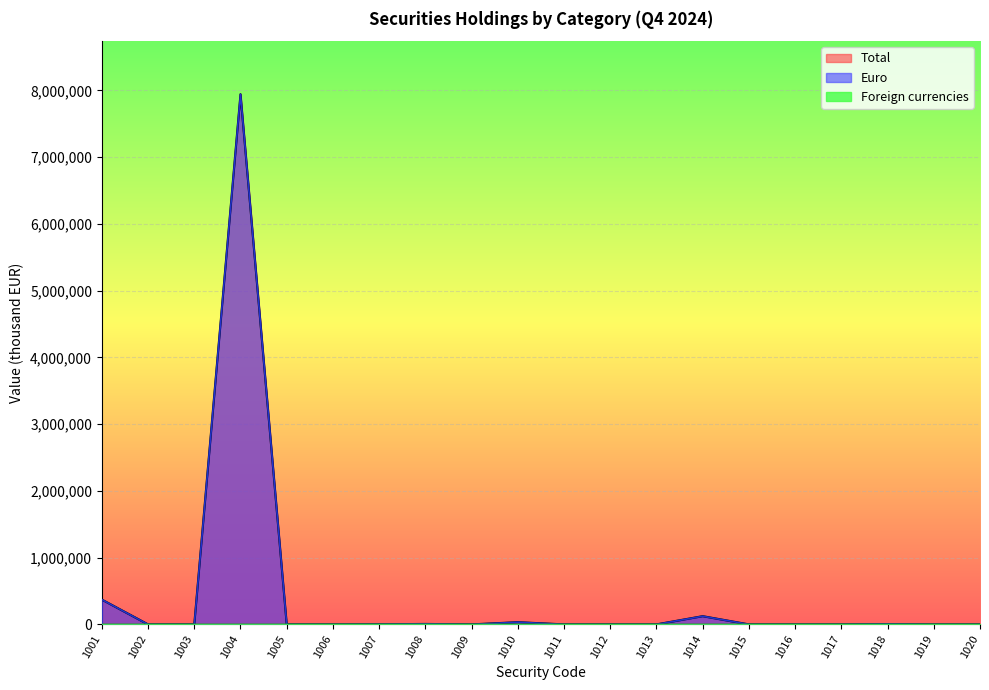

Which series has the largest range (max minus min)?

Total